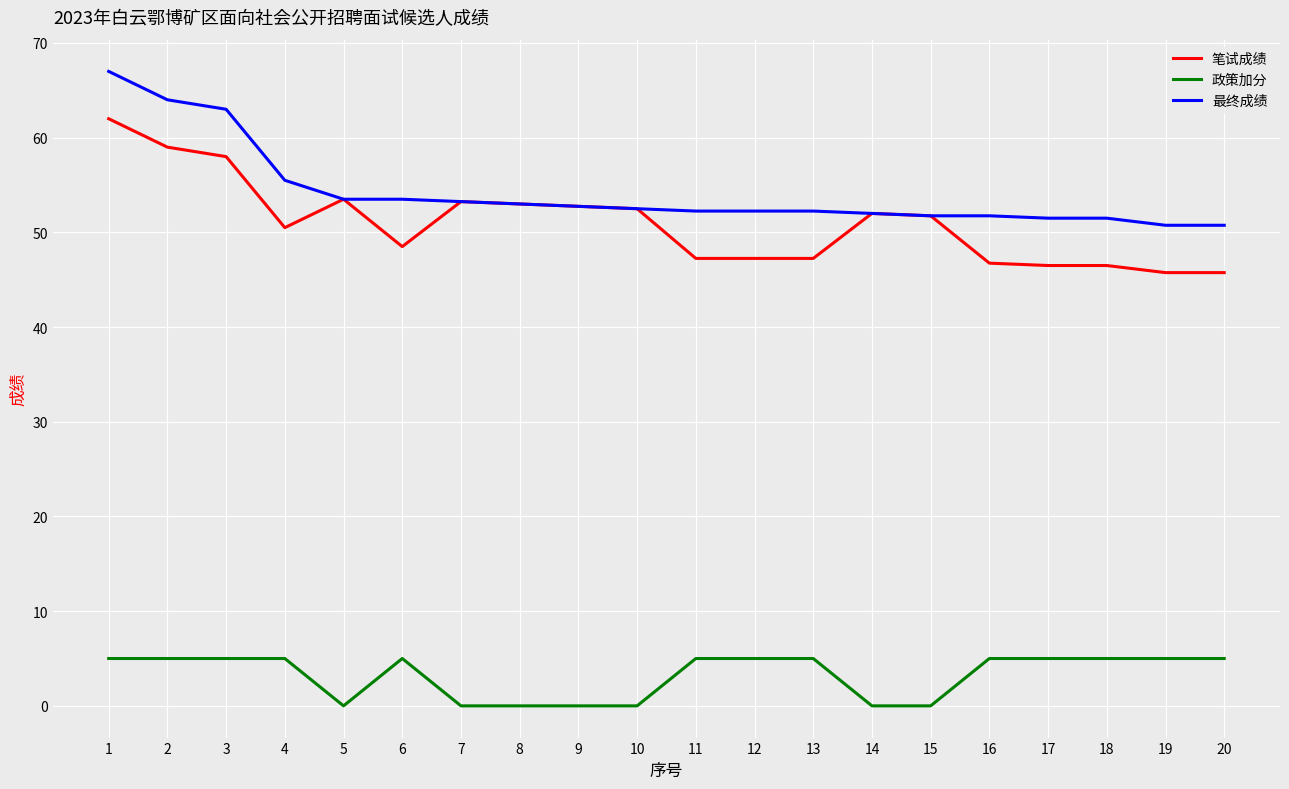

True or false: 政策加分 and 最终成绩 cross at least once.

False